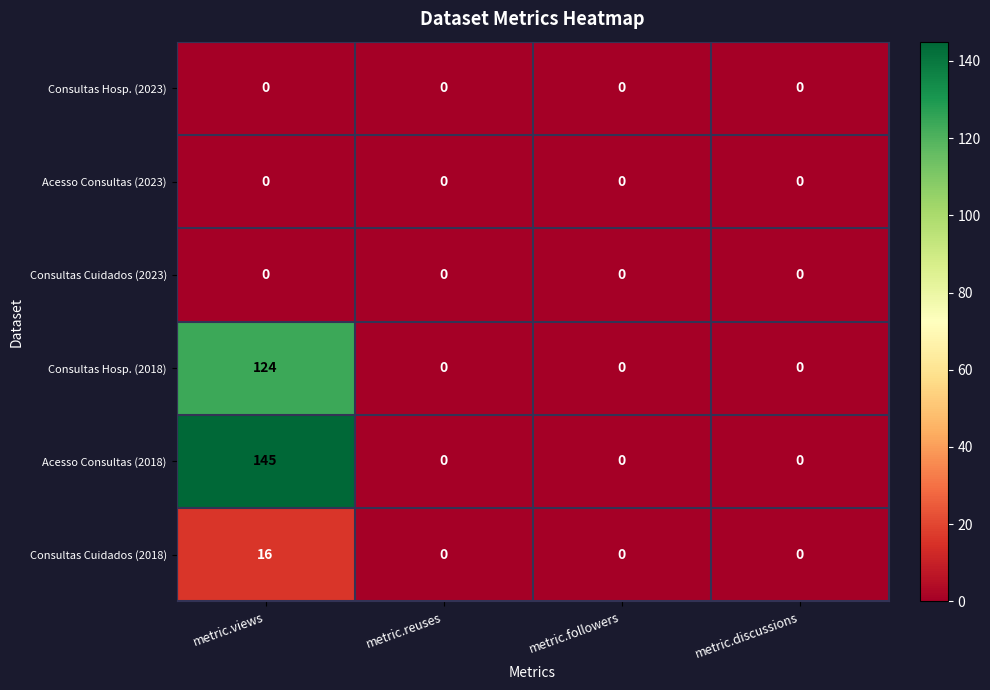

What is the total value across all series at metric.views?

285